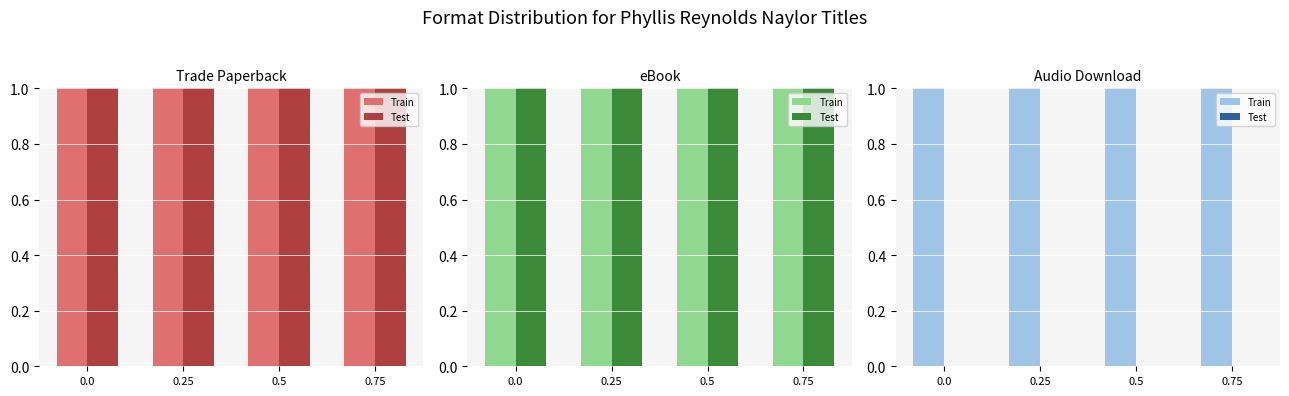

Rank the series at 0.0 from highest to lowest value.

Train, Test